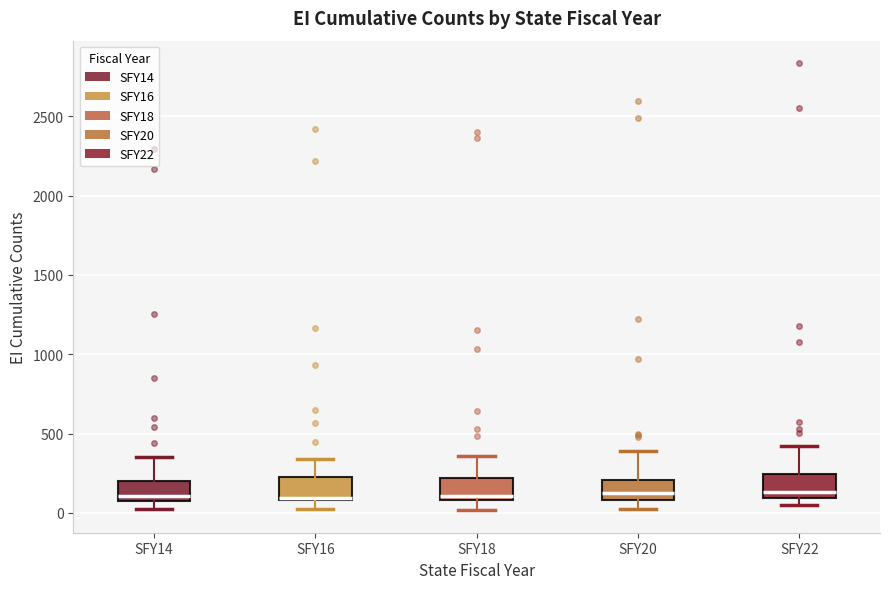

Where does the median line of the box for SFY22 sit on the y-axis? The values are not printed on the chart, so give them approximately, as read against the axis.

150